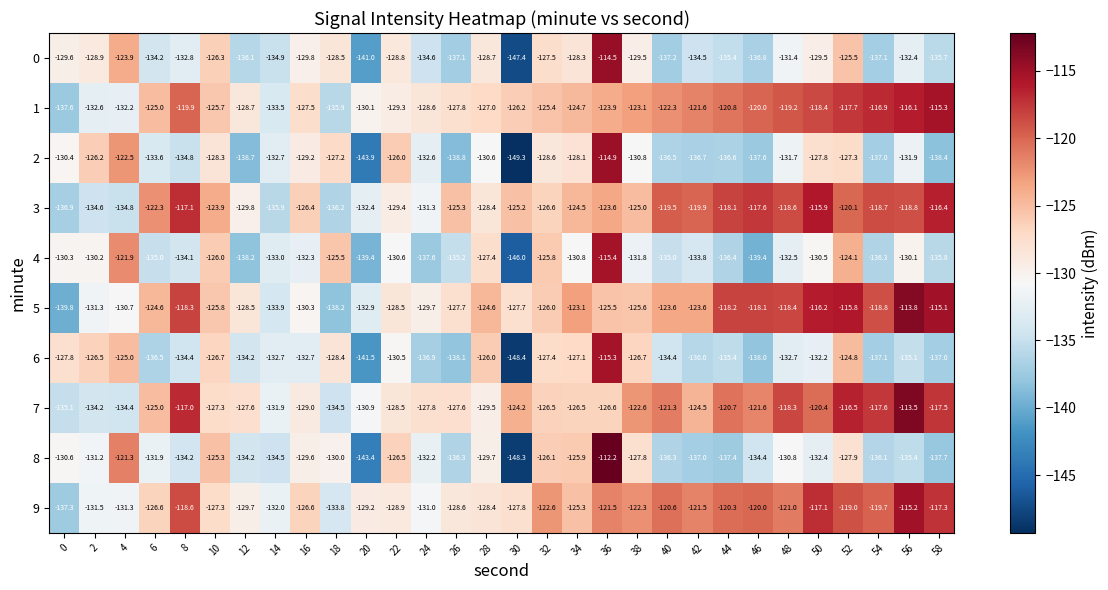

What is the sum of the 4 values at 30 and 58?

-281.8